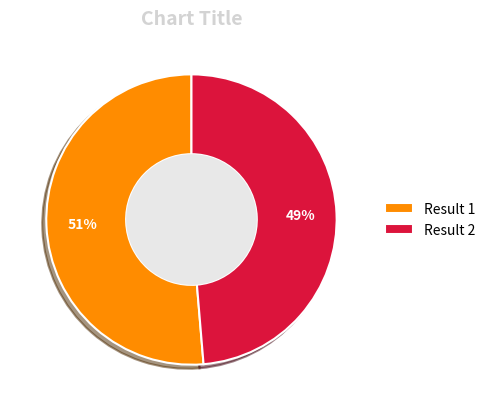

What is the smallest slice in the pie chart?

Result 2